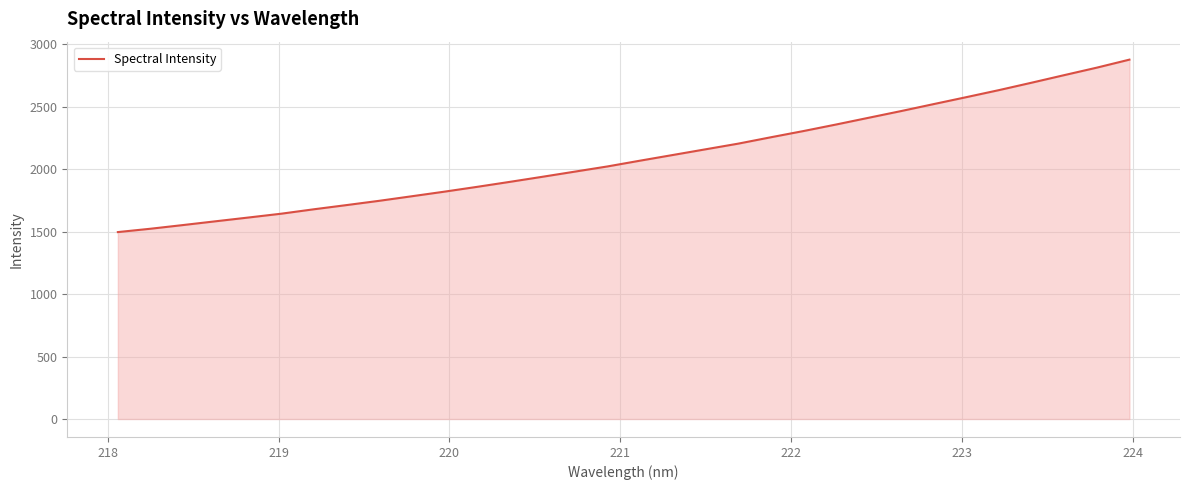

What is the minimum value shown in the chart?

1496.4